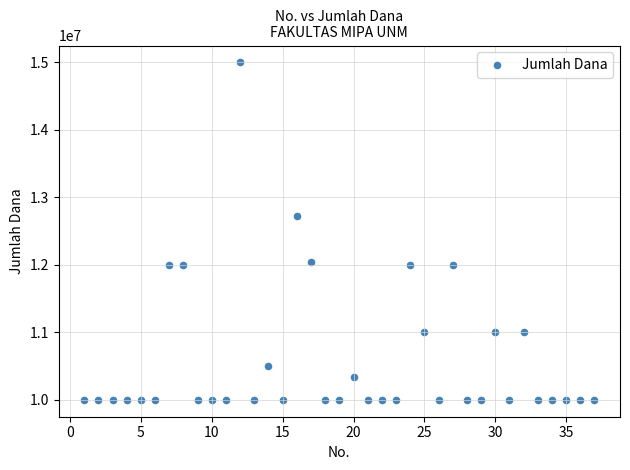

What Y value in the scatter plot is closest to 12500000?

12720000